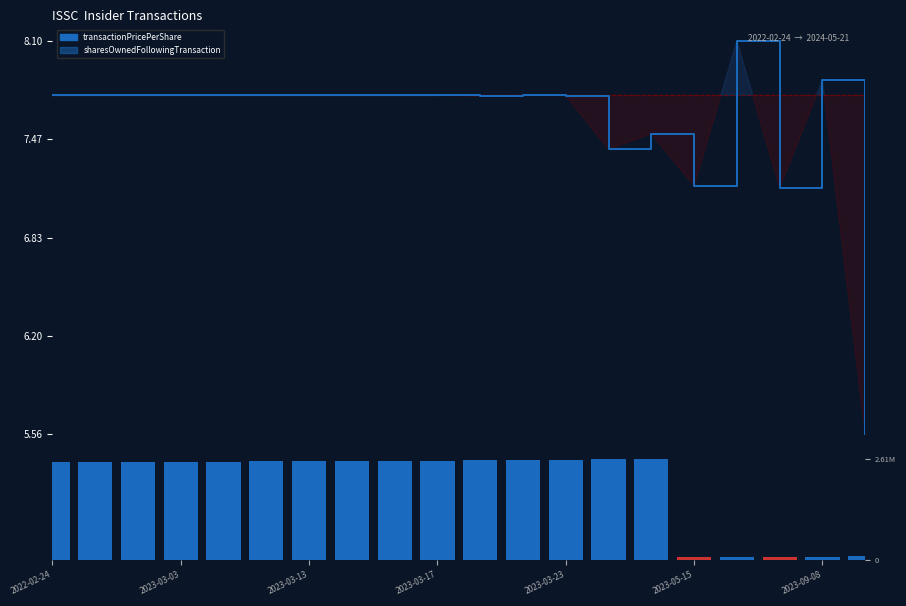

List the series in order of their peak value, highest first.

sharesOwnedFollowingTransaction, transactionPricePerShare